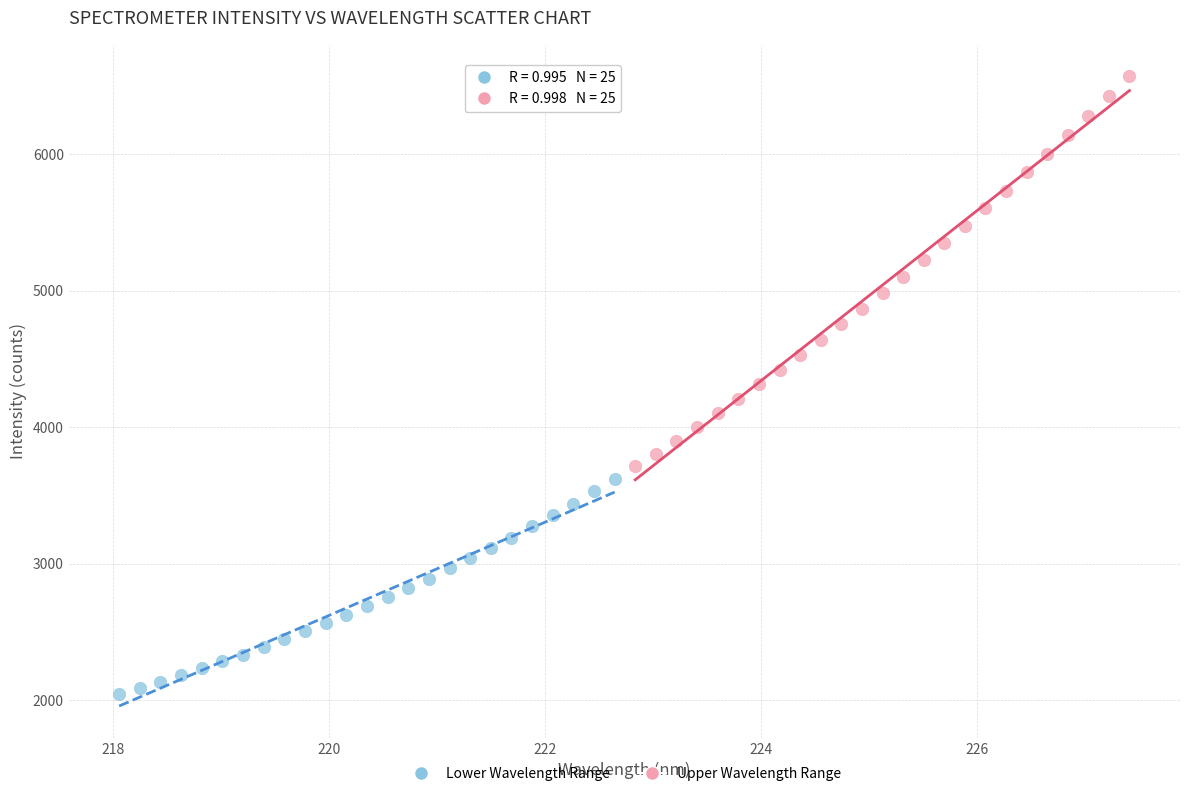

Which series contains the lowest Y value?

Lower Wavelength Range